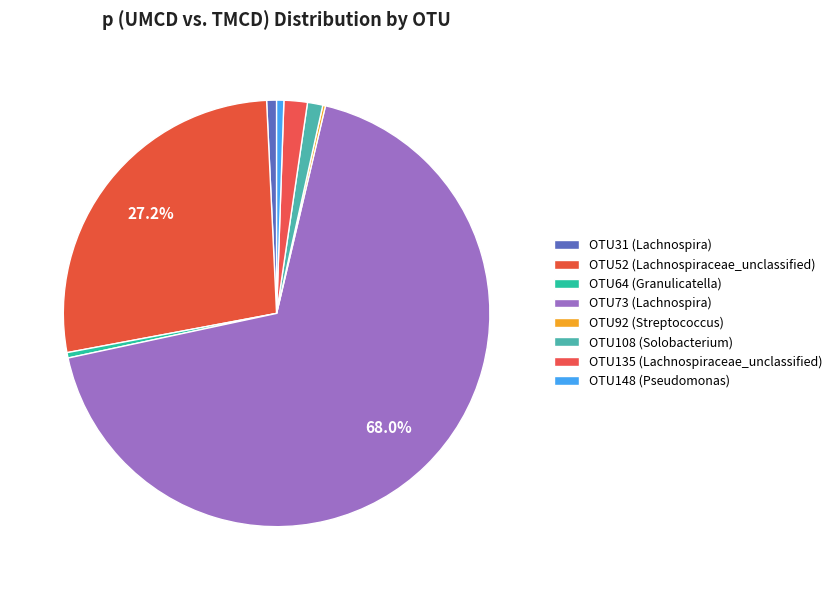

Which has a higher value, OTU148 (Pseudomonas) or OTU92 (Streptococcus)?

OTU148 (Pseudomonas)